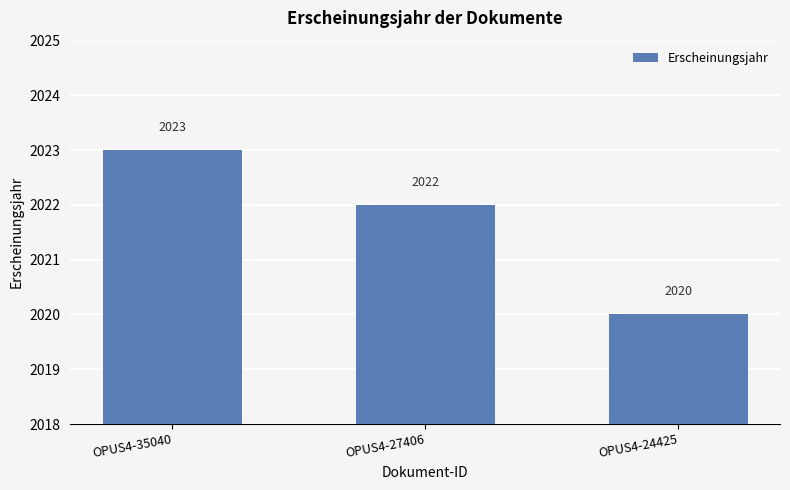

Is it true that the value at OPUS4-24425 is 685?

False